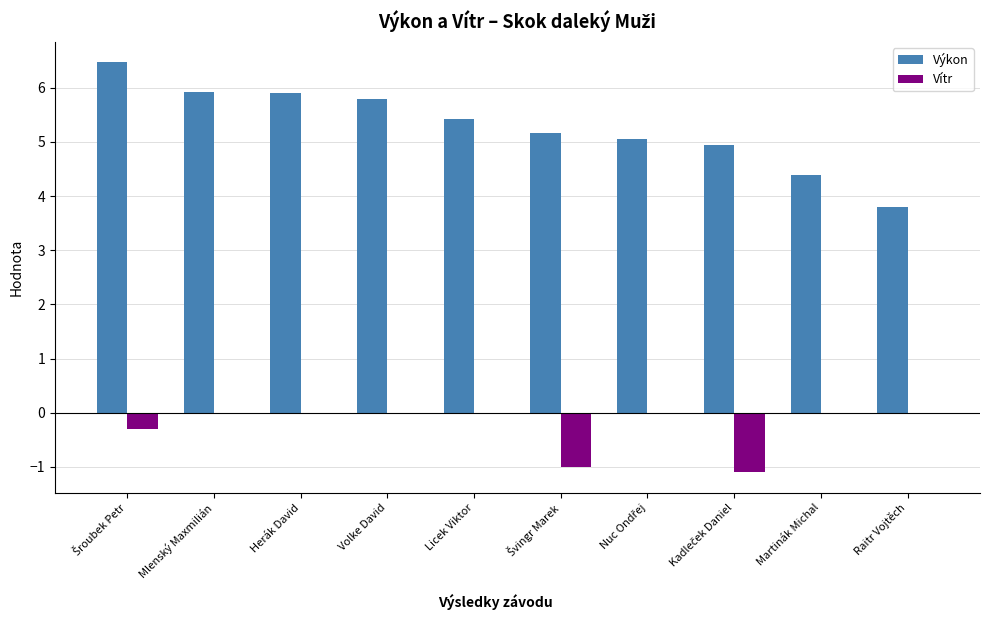

Is the value of Výkon at Herák David greater than the value of Vítr at Volke David?

Yes